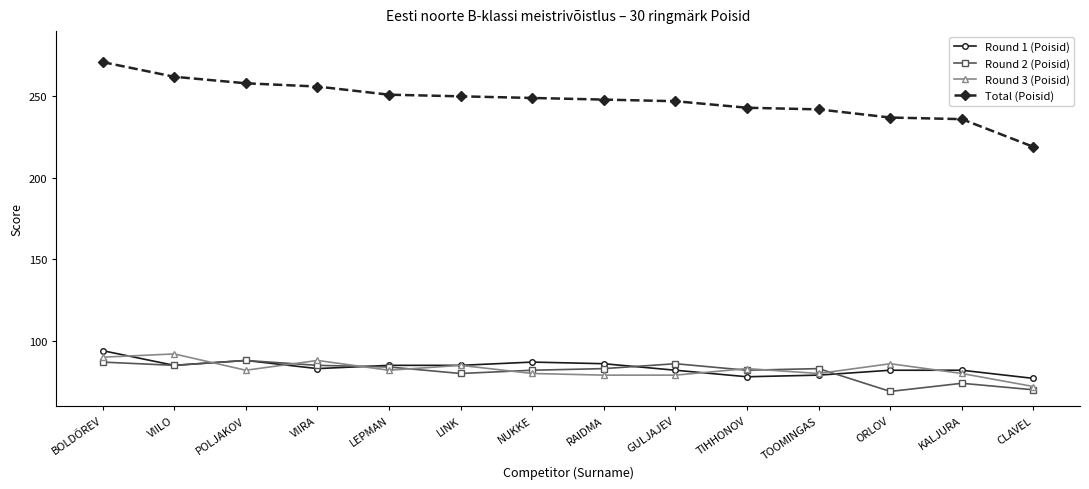

Where do Round 1 (Poisid) and Round 3 (Poisid) first cross each other?

BOLDÕREV and VIILO